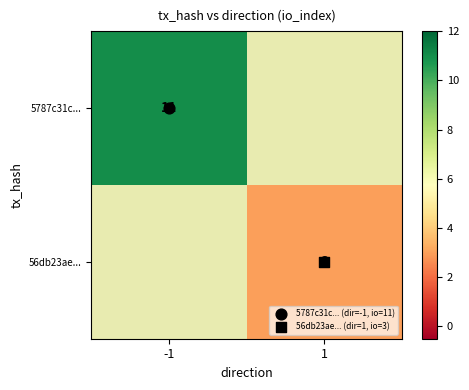

Is the value of 56db23ae... at 1 greater than the value of 5787c31c... at 1?

No